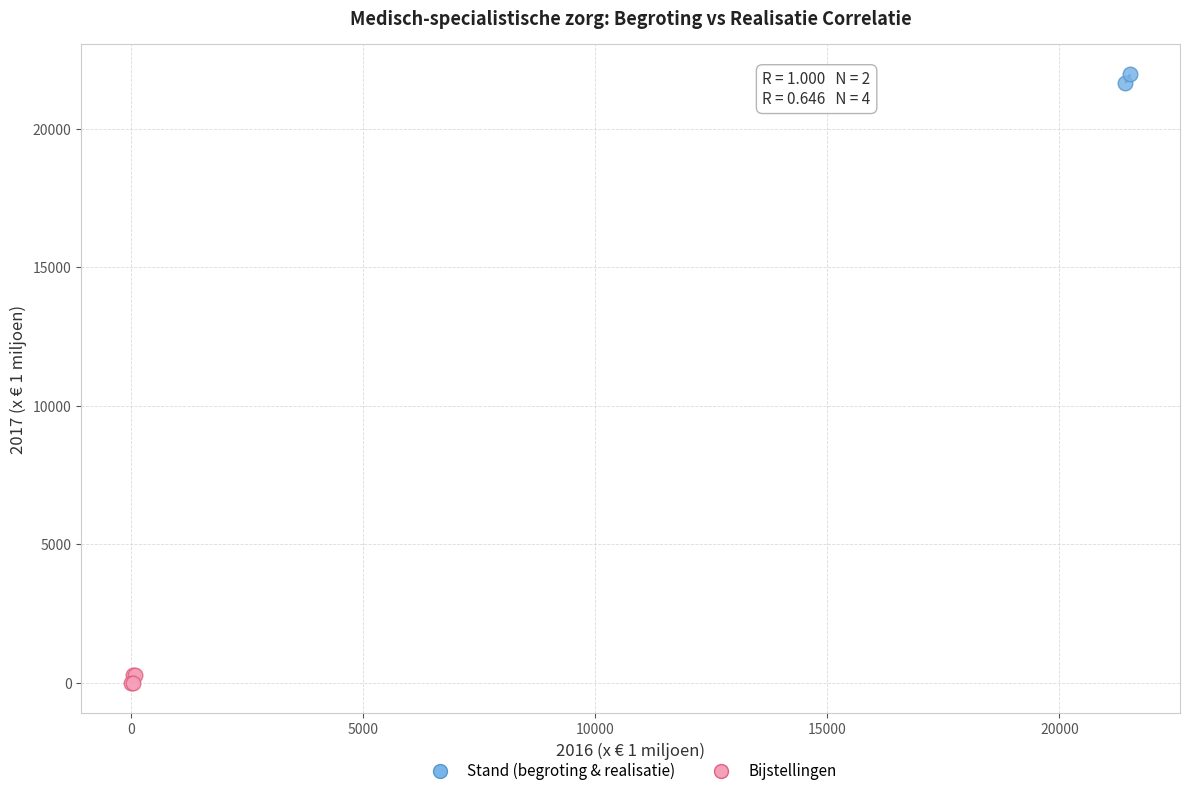

What are all the series names shown in the legend?

Stand (begroting & realisatie), Bijstellingen